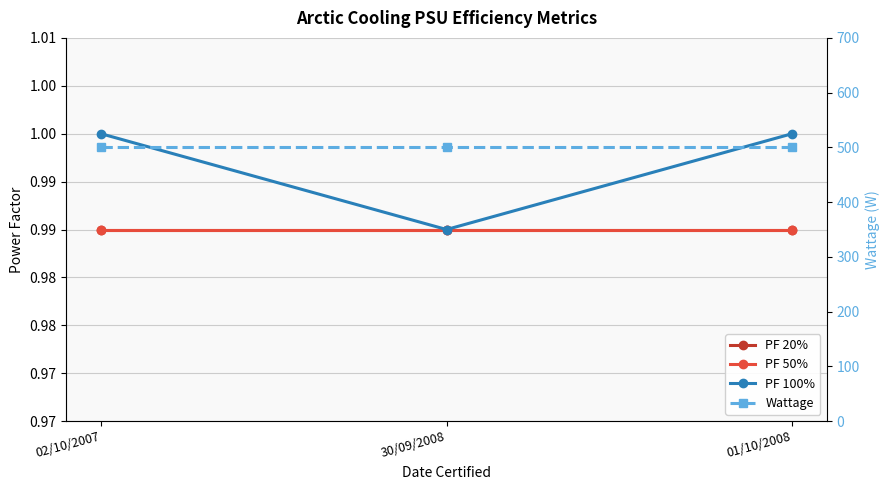

How many lines are shown in the chart?

4